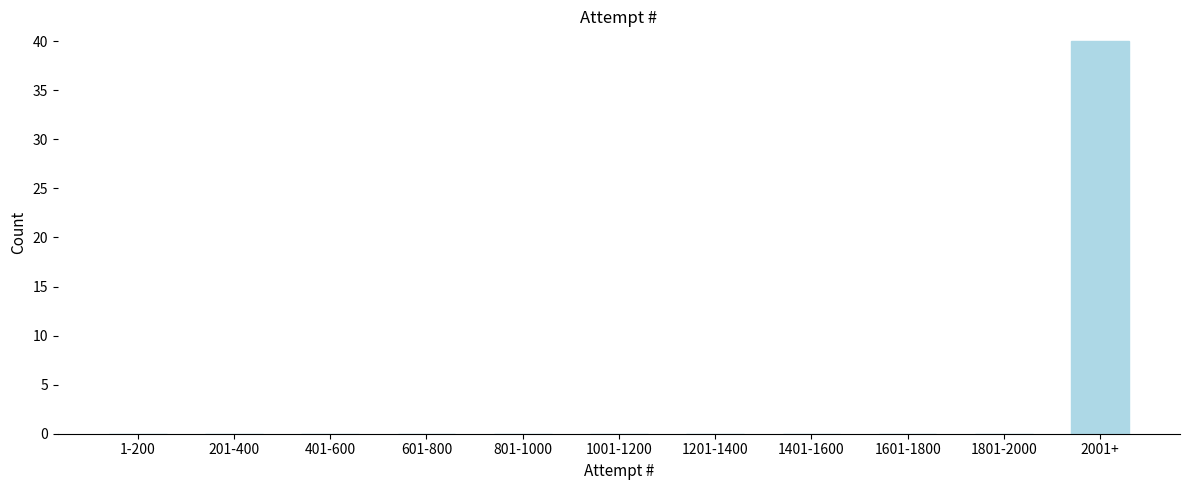

Reading left to right, transcribe all the data shown in this chart.

1-200=0	201-400=0	401-600=0	601-800=0	801-1000=0	1001-1200=0	1201-1400=0	1401-1600=0	1601-1800=0	1801-2000=0	2001+=40